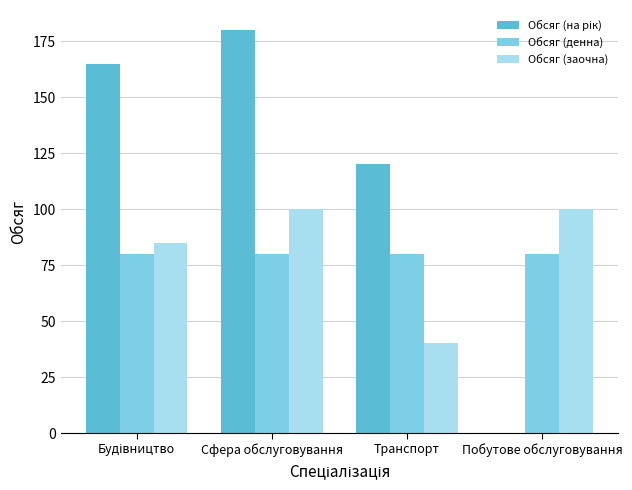

At which category is the sum across all series the highest?

Сфера обслуговування